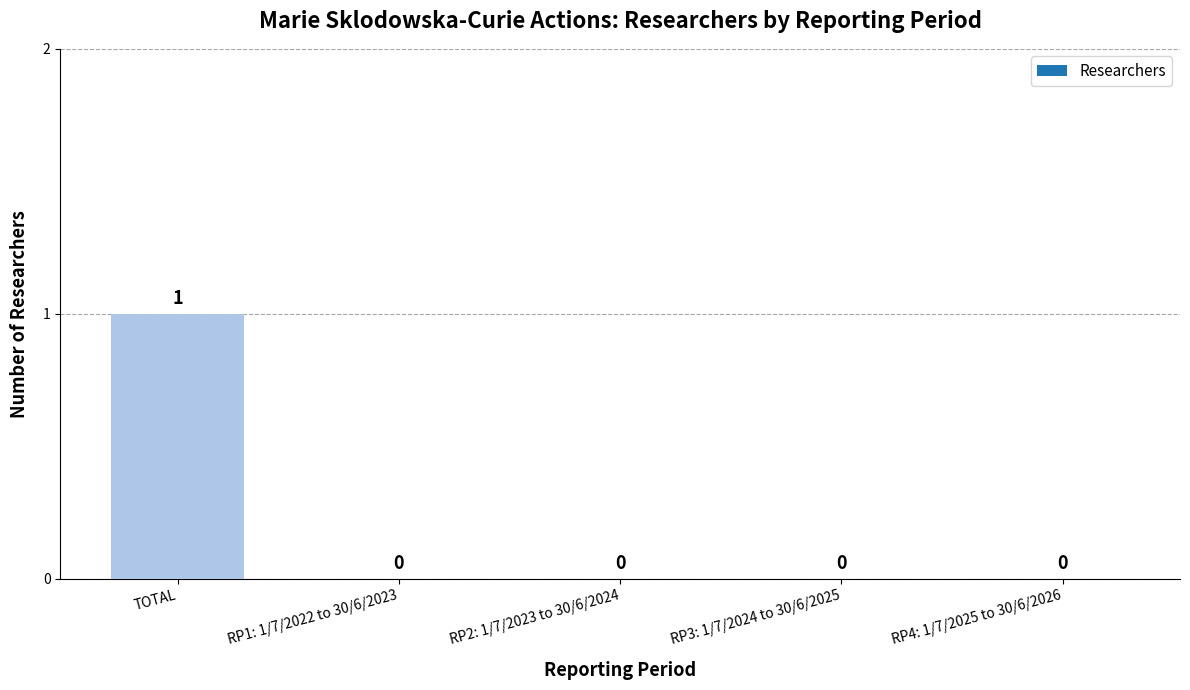

Reading right to left, what are all the values shown in this chart?

RP4: 1/7/2025 to 30/6/2026=0	RP3: 1/7/2024 to 30/6/2025=0	RP2: 1/7/2023 to 30/6/2024=0	RP1: 1/7/2022 to 30/6/2023=0	TOTAL=1